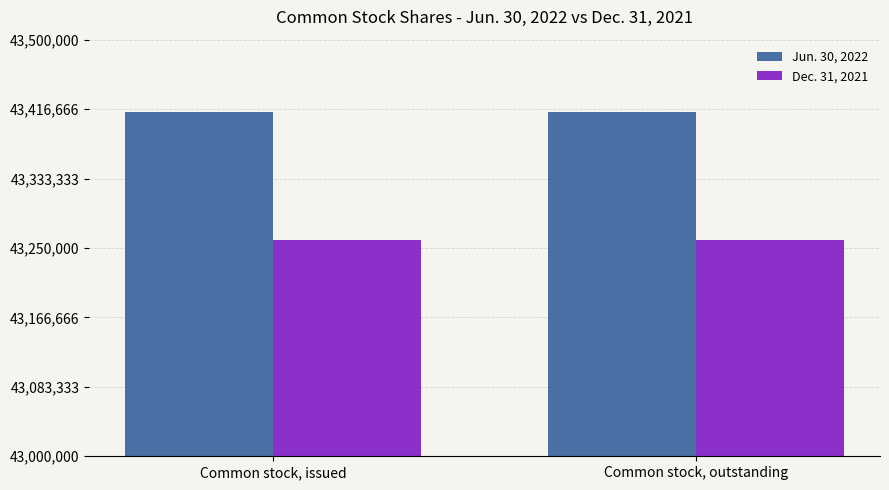

What is the highest value of the Jun. 30, 2022 series?

43413517